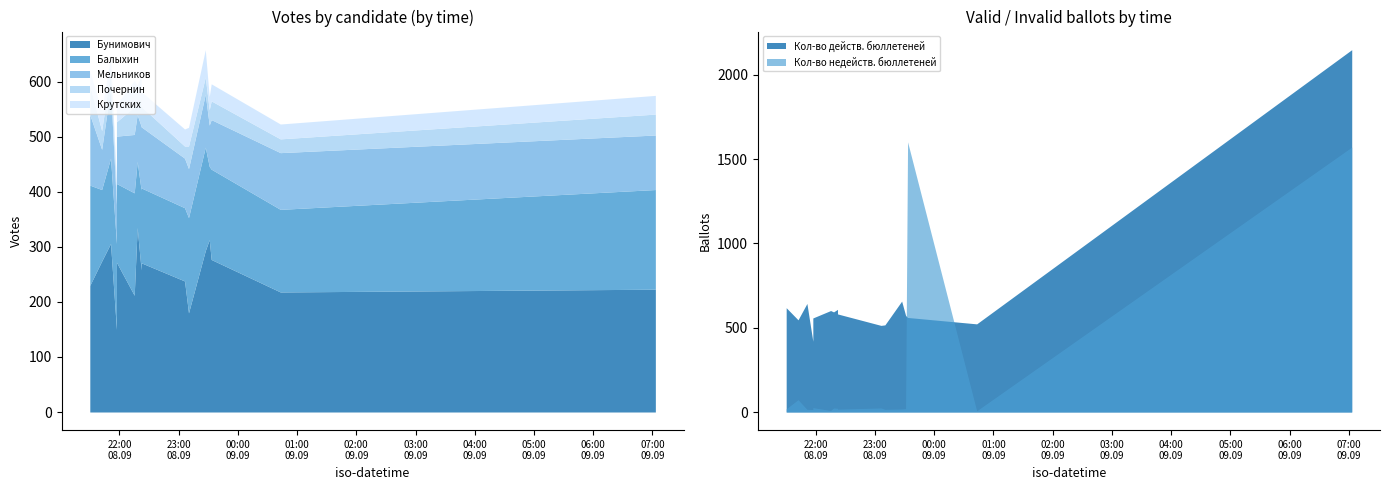

How many categories are shown in the chart?

16